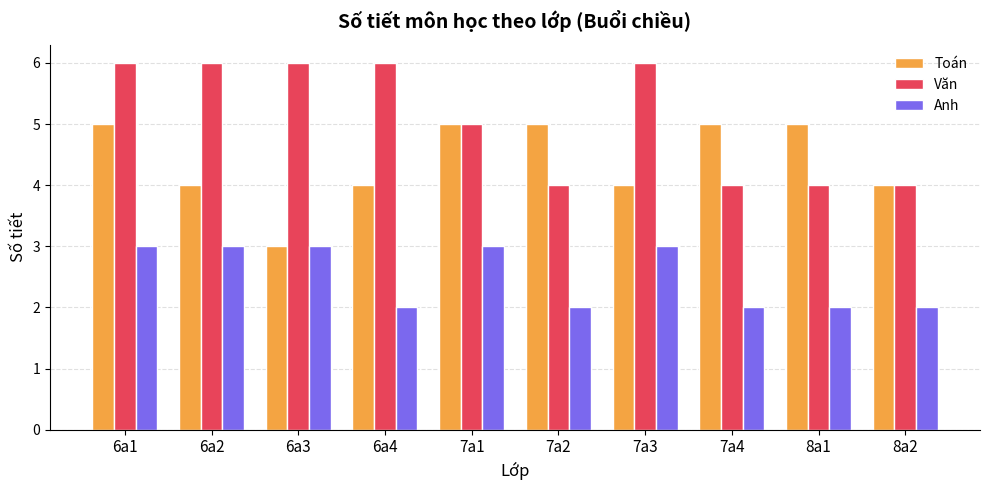

At which label does Toán reach its minimum?

6a3